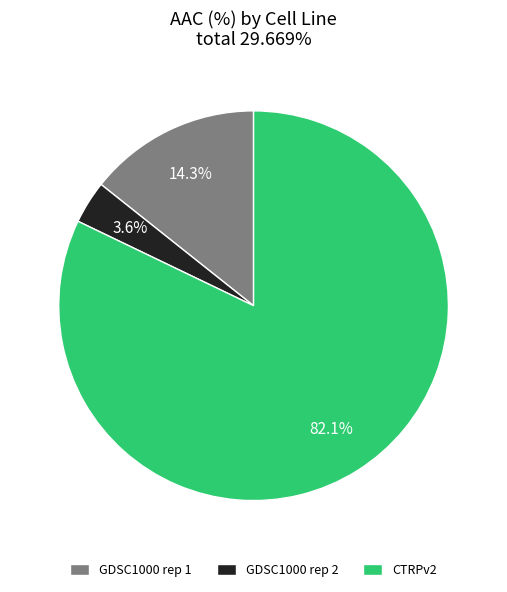

What is the majority slice?

CTRPv2